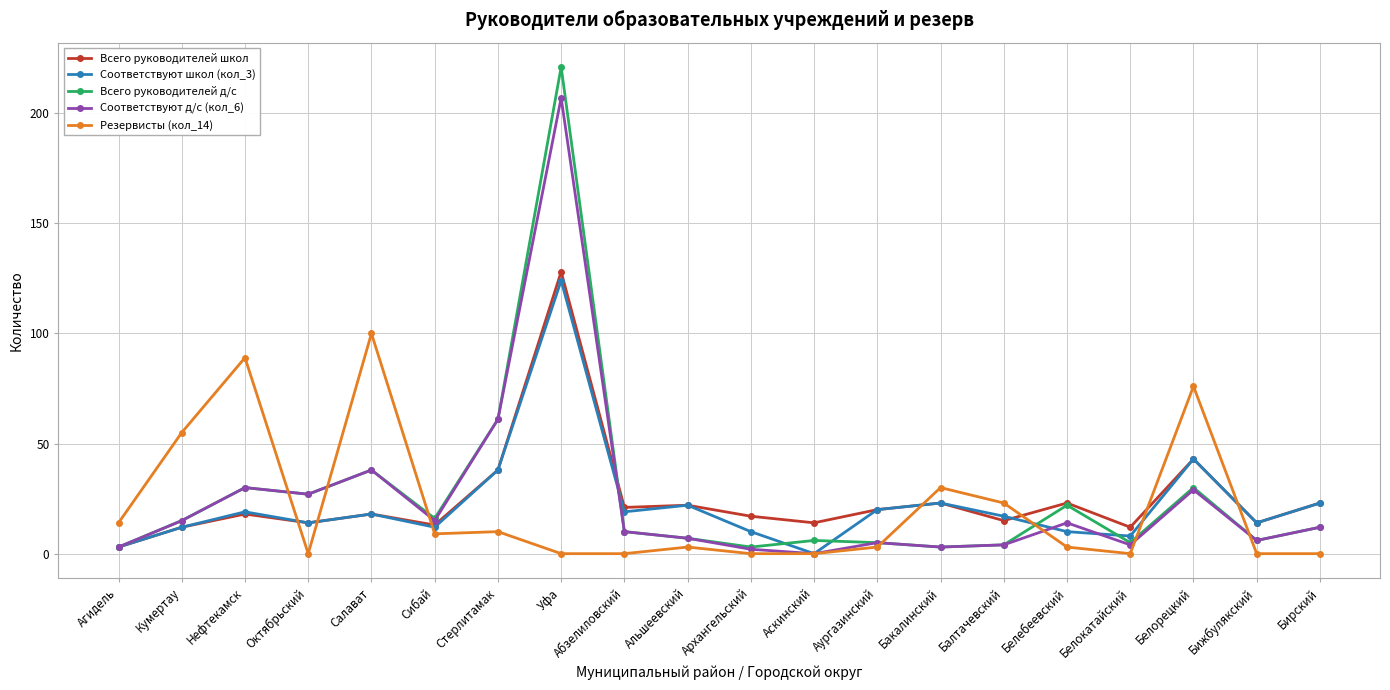

How many values in the Соответствуют школ (кол_3) series are below 18?

10